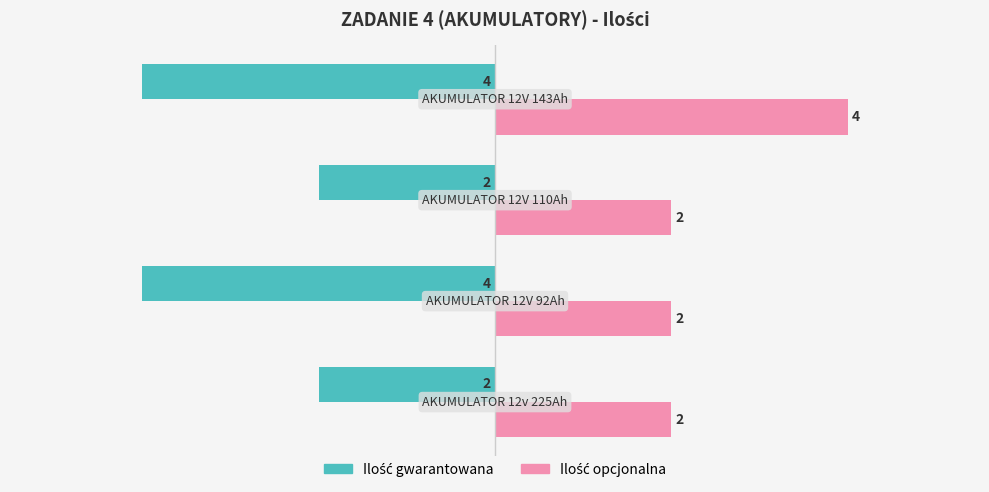

What is the maximum value shown in the chart?

4